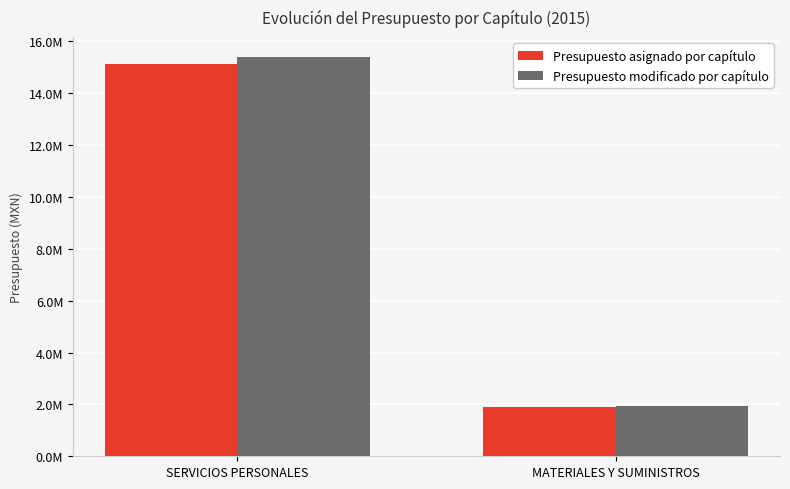

Is it true that Presupuesto asignado por capítulo equals 15133394.2 at SERVICIOS PERSONALES?

True